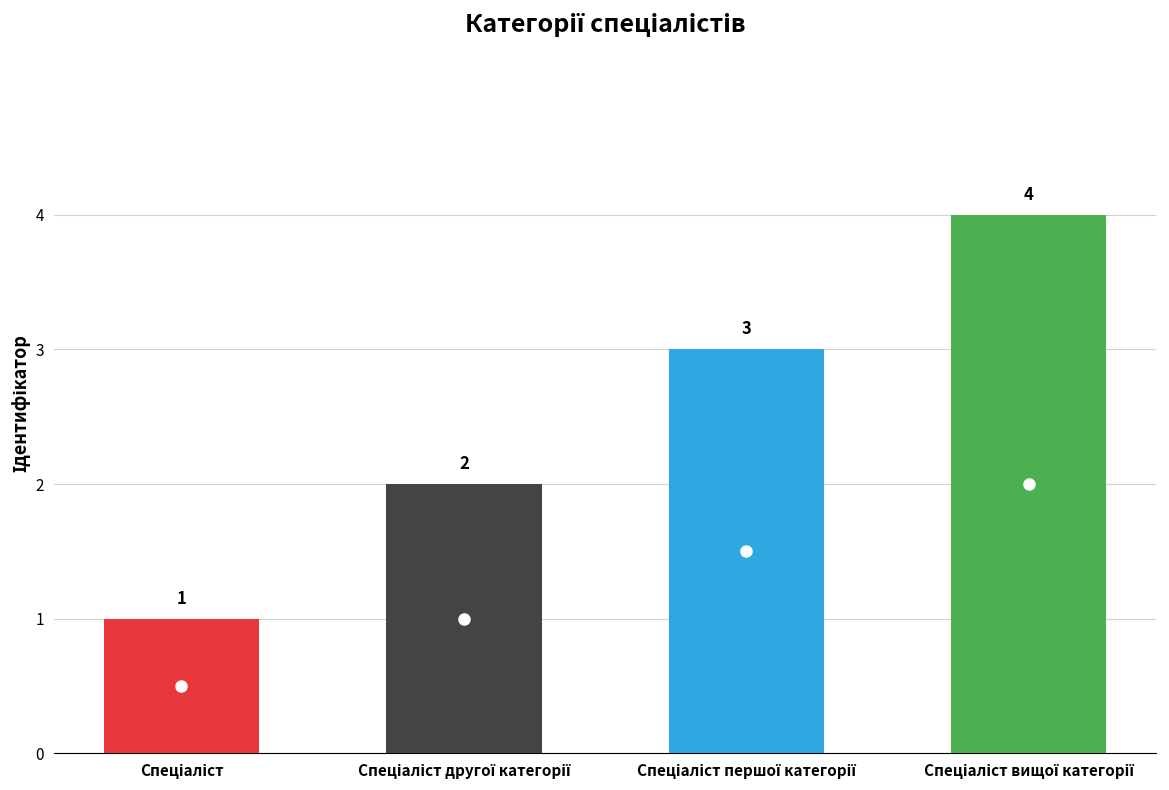

Are the bars horizontal?

No